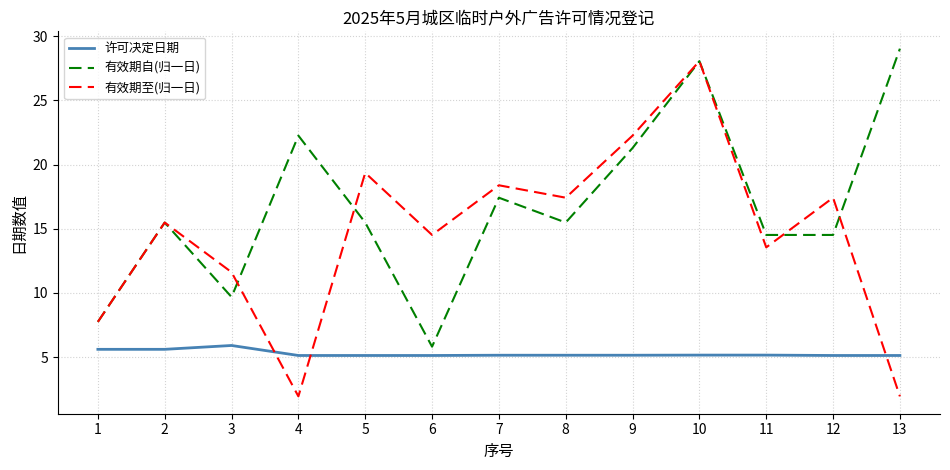

What is the spread (max minus min) of values at 10?

22.9